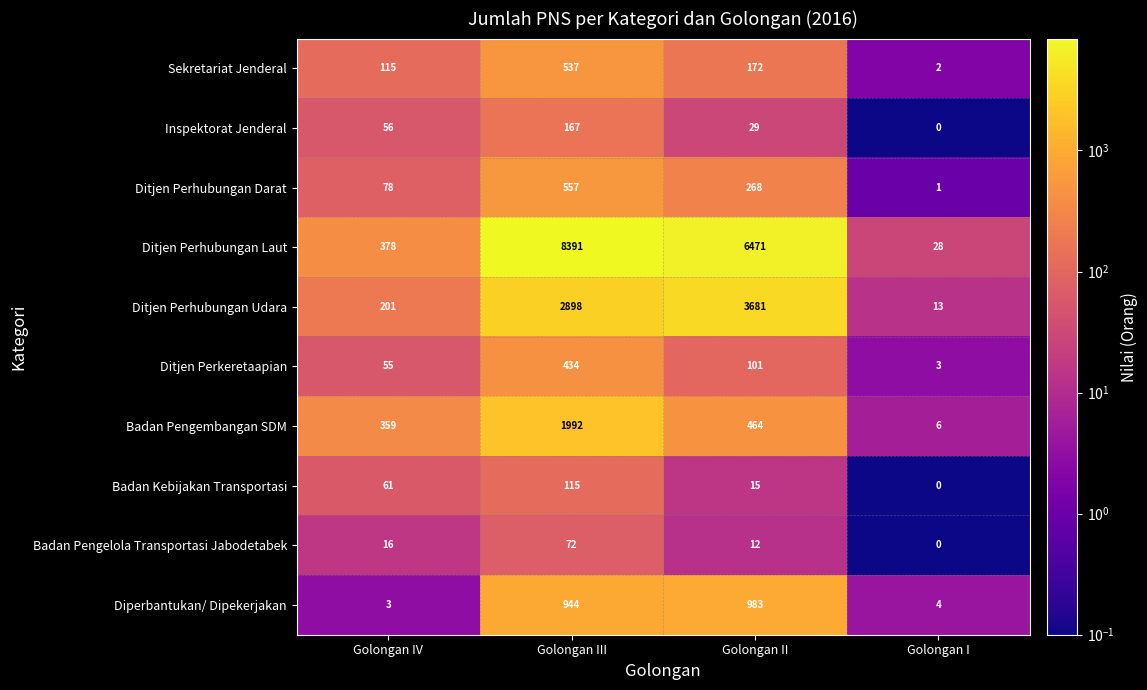

What is the minimum value shown in the chart?

0